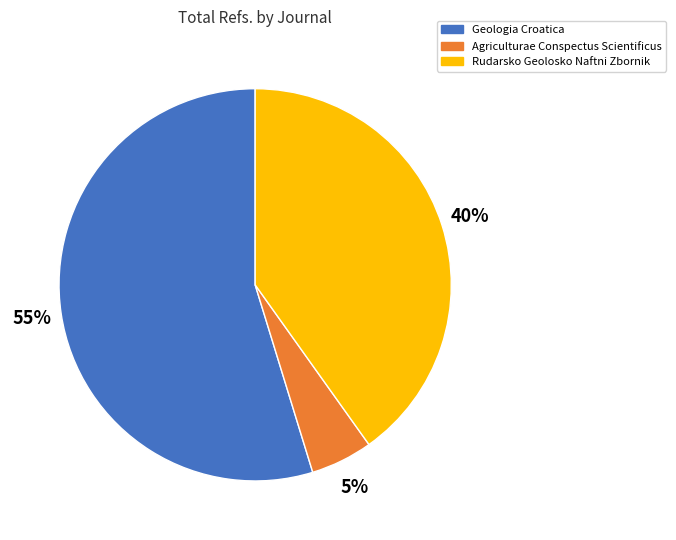

To the nearest percent, what portion does Agriculturae Conspectus Scientificus represent?

5%